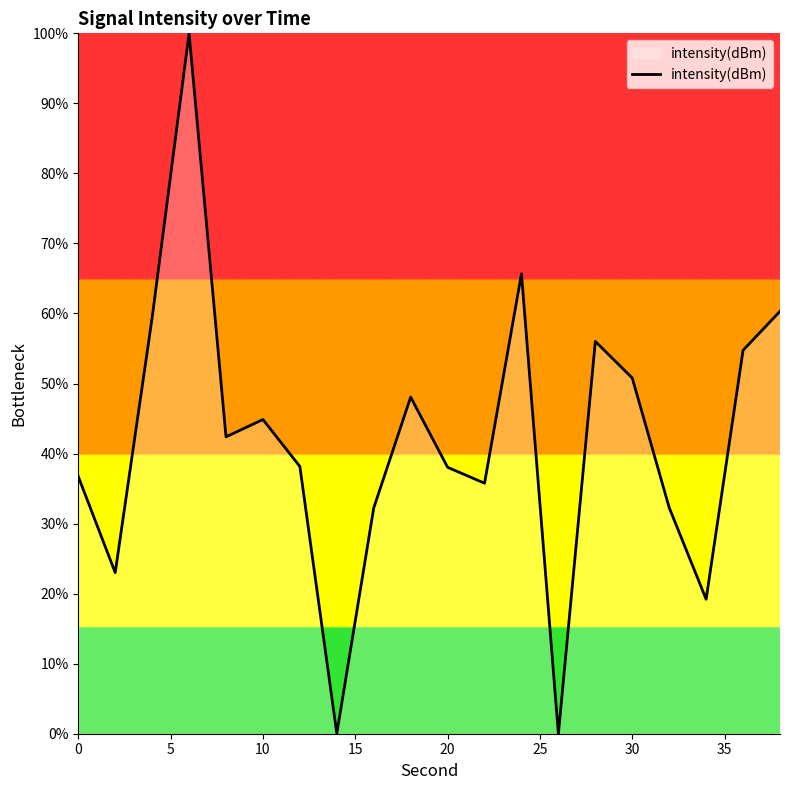

What is the difference between the maximum and minimum values?

100.0